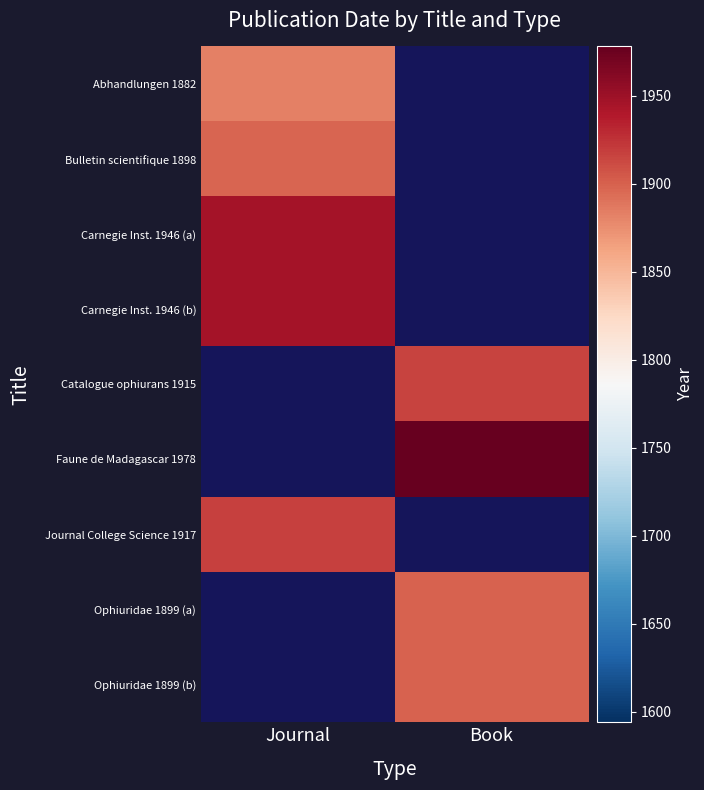

At how many categories does at least one series exceed 1922?

2